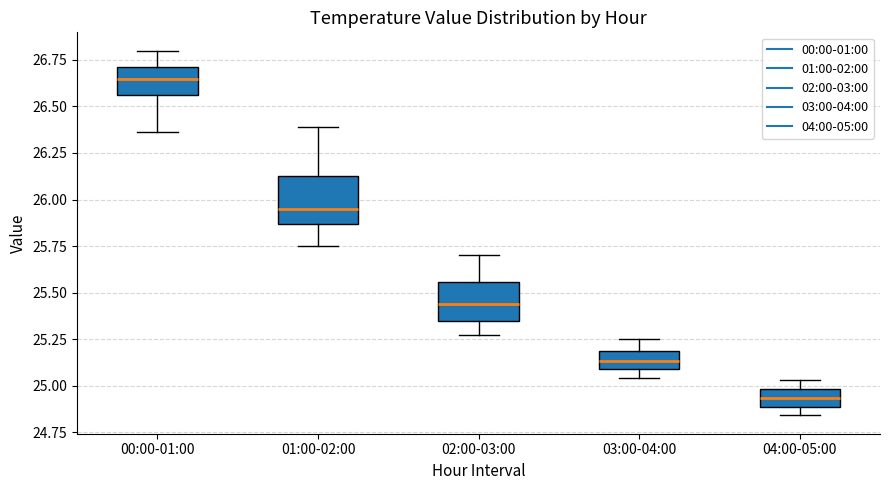

Reading left to right, transcribe this box plot: for each box, give where its median line is, the range the box spans, and where its two whiskers end, as read against the y-axis. The values are not printed on the chart, so give them approximately, as read against the axis.

00:00-01:00: median 26.65, box 26.55 to 26.70, whiskers 26.35 to 26.80
01:00-02:00: median 25.95, box 25.85 to 26.15, whiskers 25.75 to 26.40
02:00-03:00: median 25.45, box 25.35 to 25.55, whiskers 25.25 to 25.70
03:00-04:00: median 25.15, box 25.10 to 25.20, whiskers 25.05 to 25.25
04:00-05:00: median 24.95, box 24.90 to 25.00, whiskers 24.85 to 25.05